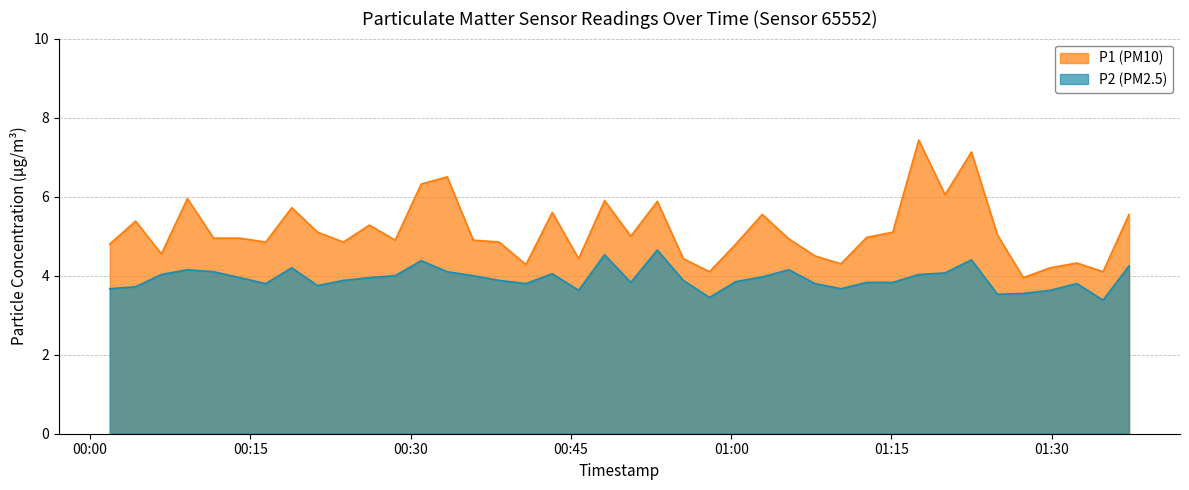

How many series are shown in this chart?

2